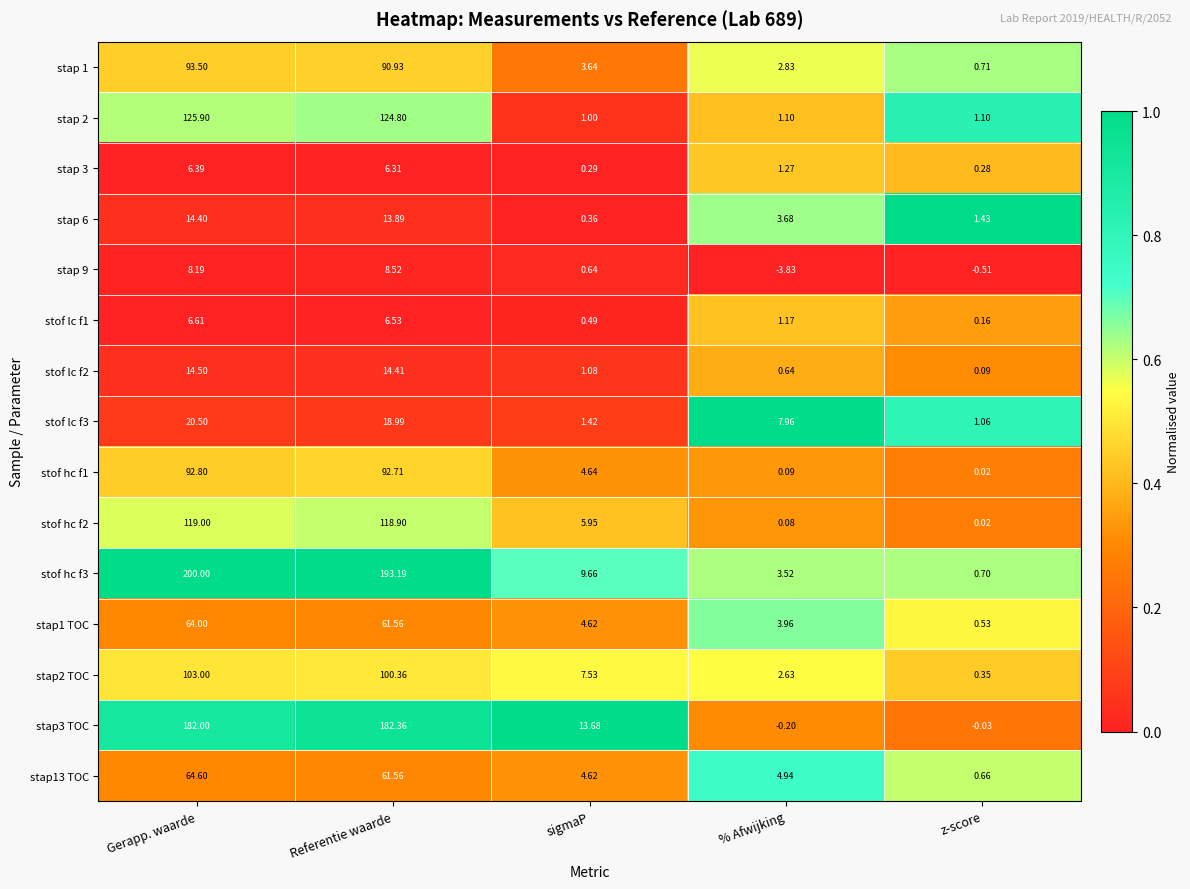

At which category is the sum across all series the highest?

Gerapp. waarde